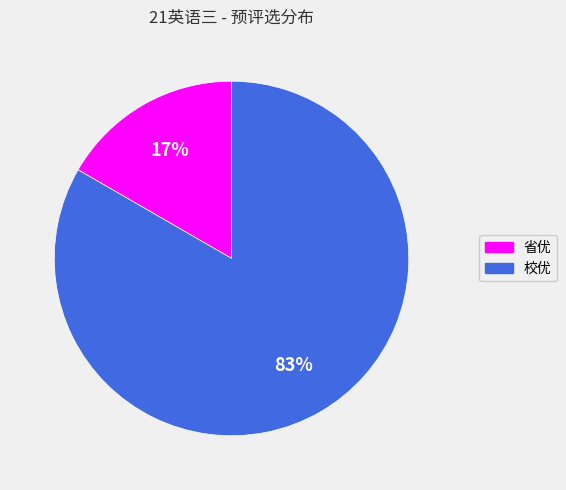

What is the smallest slice in the pie chart?

省优